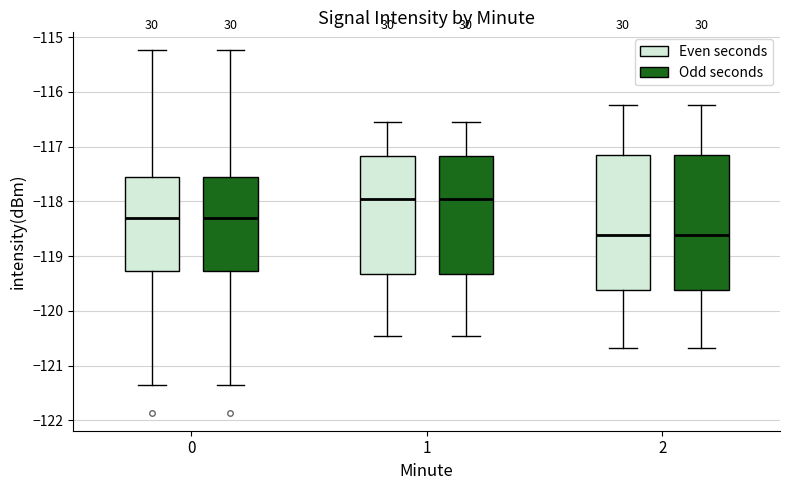

Reading left to right, transcribe this box plot: for each box, give where its median line is, the range the box spans, and where its two whiskers end, as read against the y-axis. The values are not printed on the chart, so give them approximately, as read against the axis.

0 (Even seconds): median -118.3, box -119.3 to -117.6, whiskers -121.4 to -115.2
0 (Odd seconds): median -118.3, box -119.3 to -117.6, whiskers -121.4 to -115.2
1 (Even seconds): median -118.0, box -119.3 to -117.2, whiskers -120.5 to -116.5
1 (Odd seconds): median -118.0, box -119.3 to -117.2, whiskers -120.5 to -116.5
2 (Even seconds): median -118.6, box -119.6 to -117.2, whiskers -120.7 to -116.2
2 (Odd seconds): median -118.6, box -119.6 to -117.2, whiskers -120.7 to -116.2